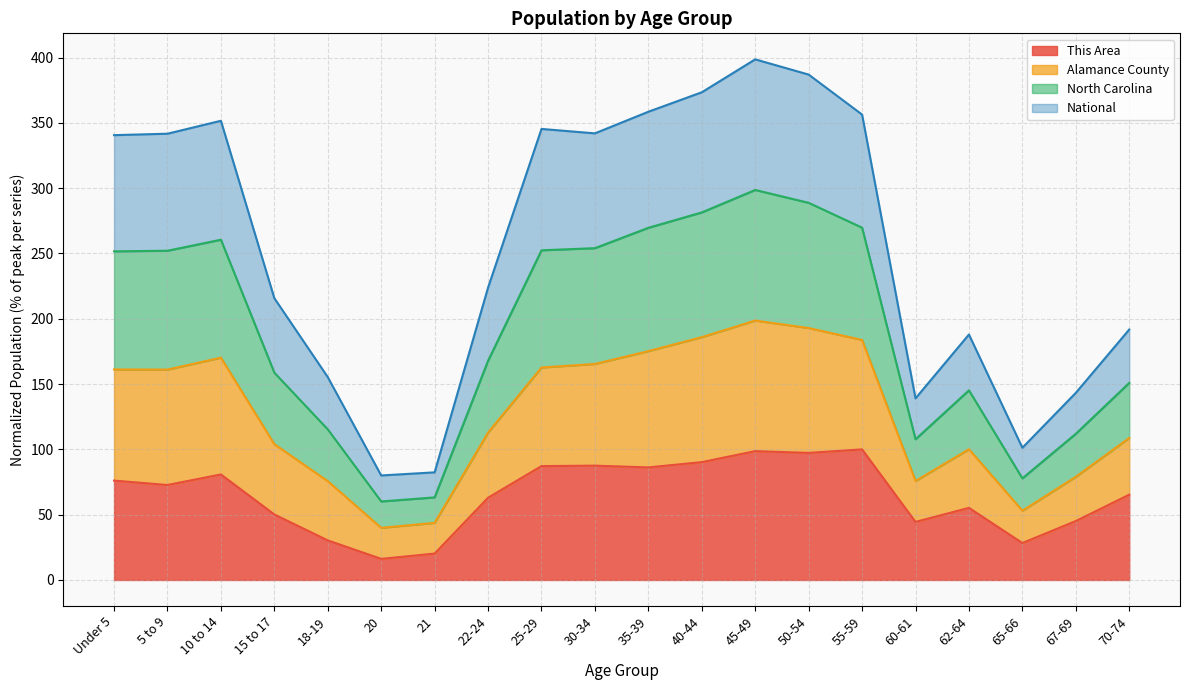

Between 30-34 and 35-39, which is larger?

30-34